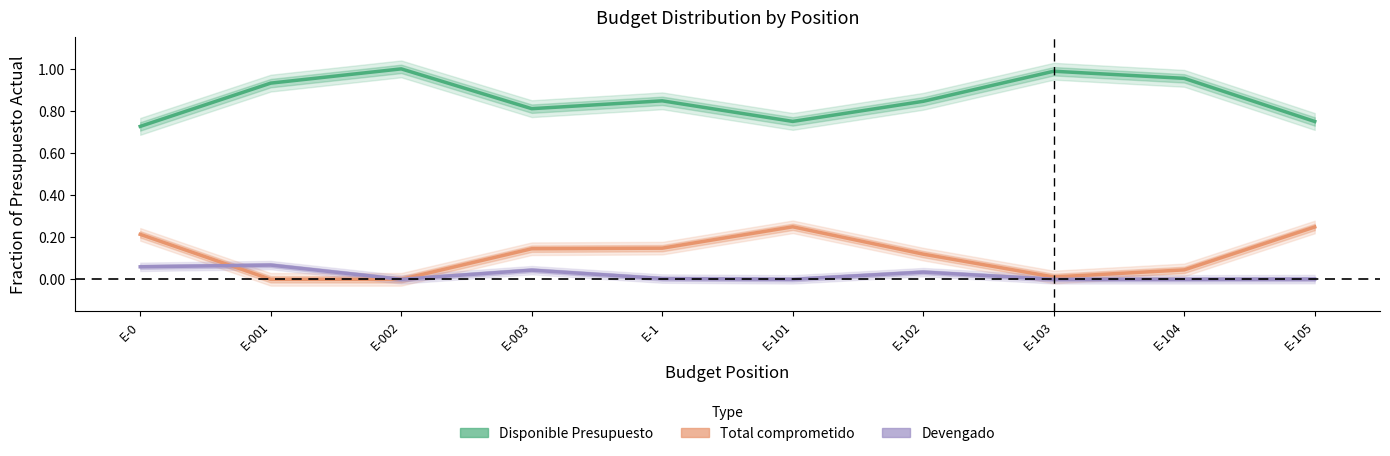

Between E-105 and E-101, which is larger?

E-101